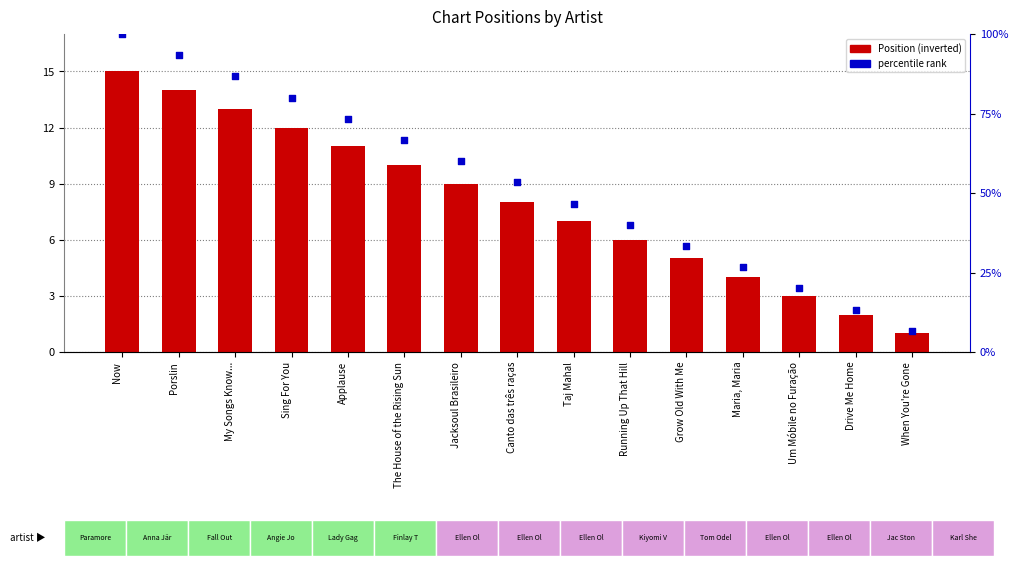

Which series has the widest spread of Y values?

percentile rank